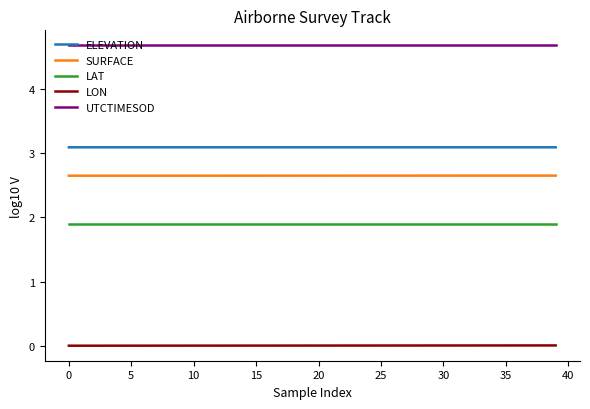

What is the greatest value displayed?

4.7